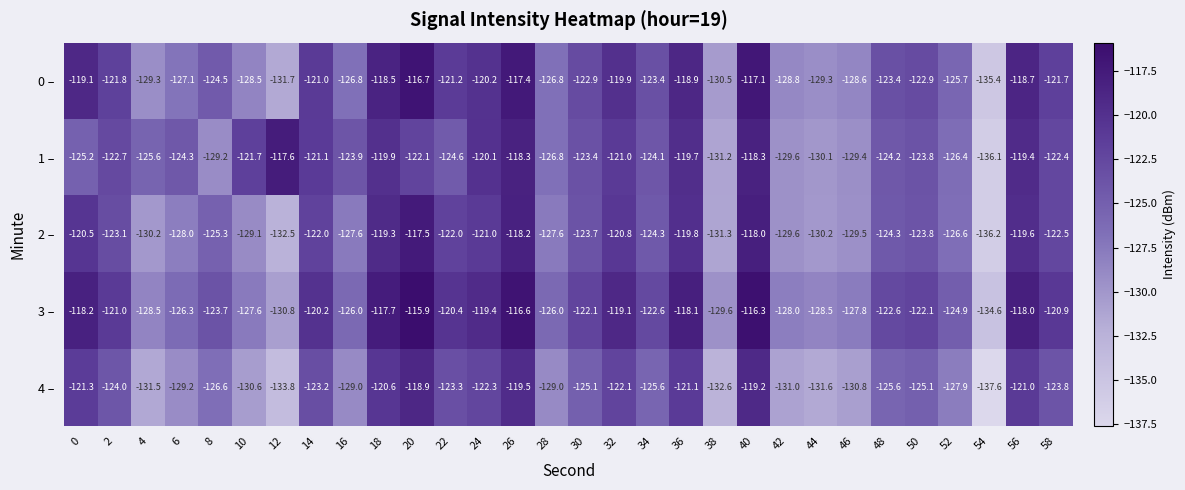

Which category has the lowest value across all series?

54